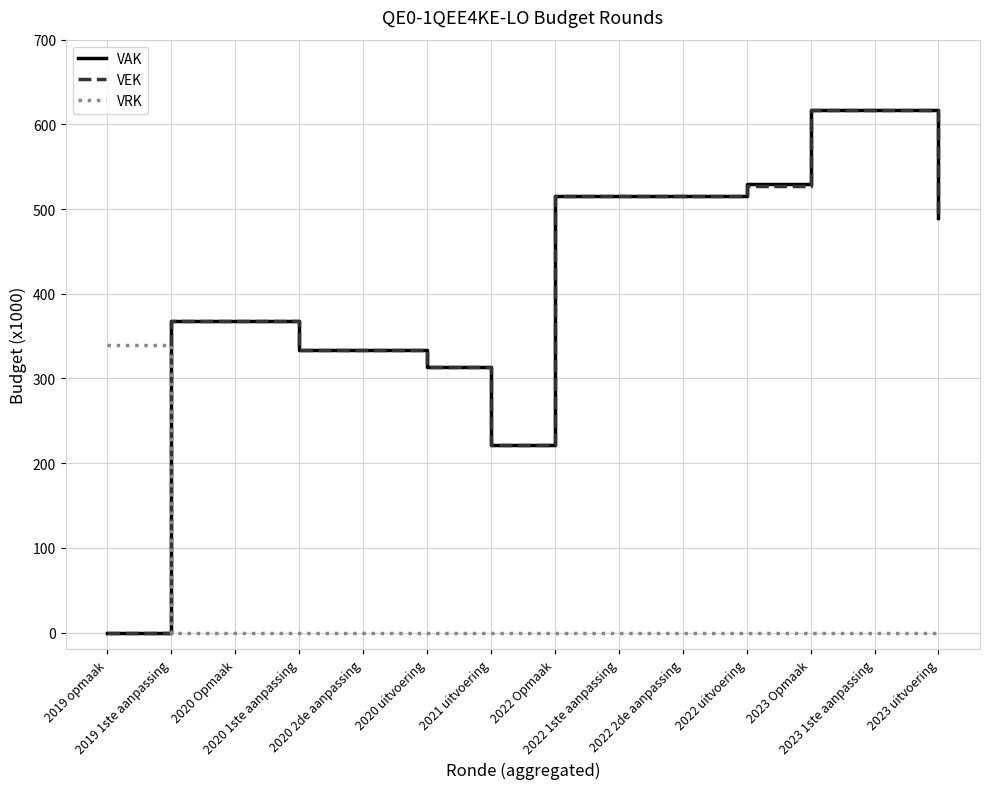

How many values in VEK are above zero?

13